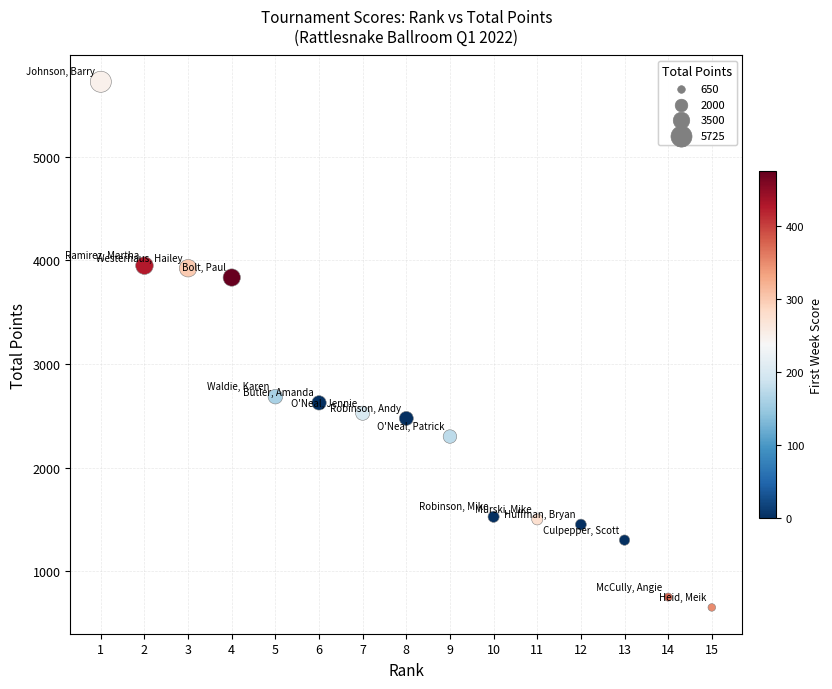

What is the range of X values (max minus min)?

14